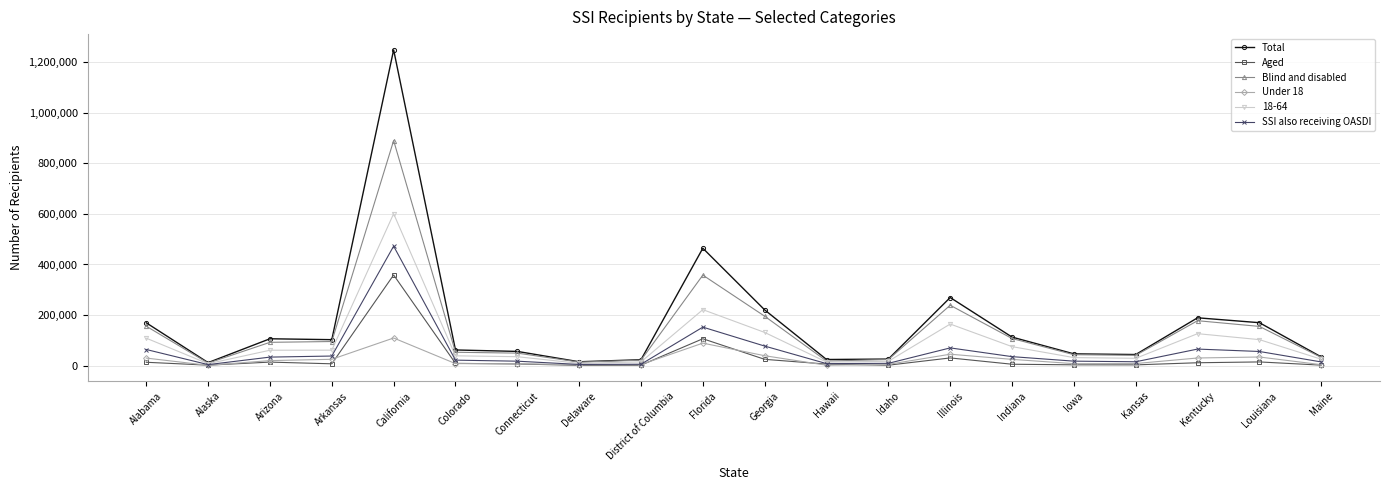

Is it true that Under 18 equals 8347 at Kansas?

True